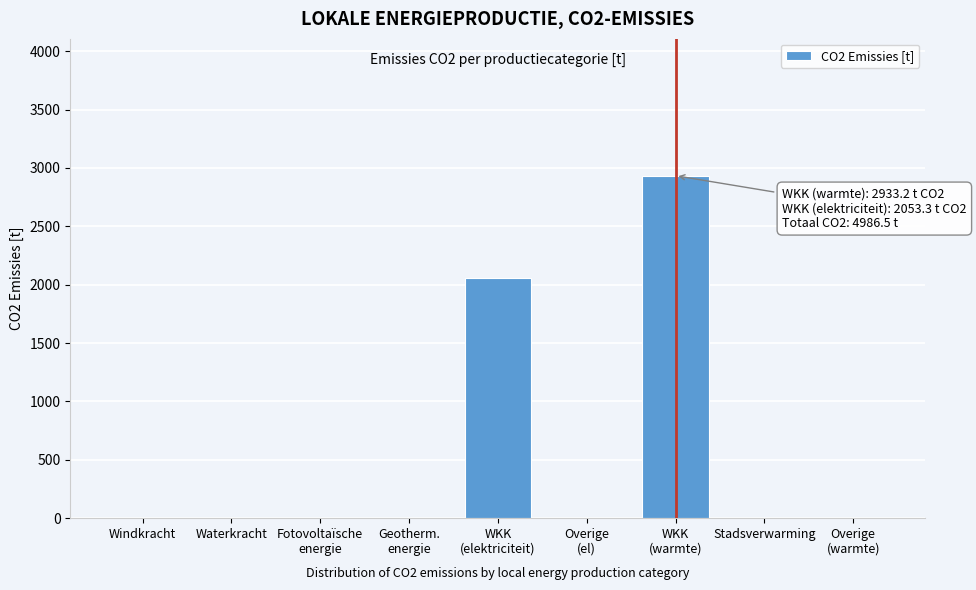

The value at Waterkracht is -1212.5. True or false?

False